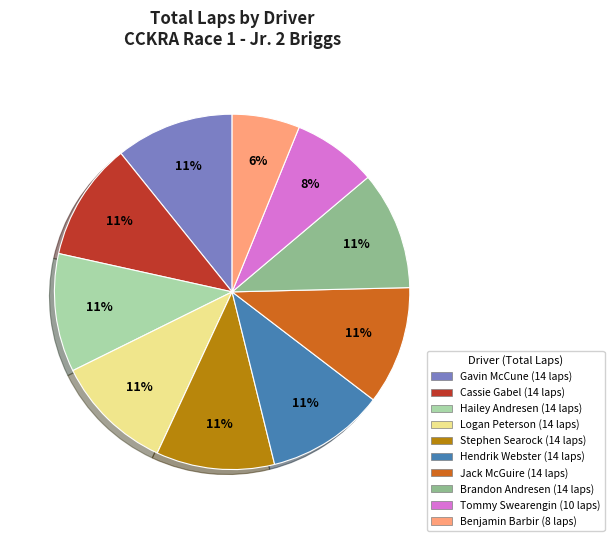

To the nearest percent, what is the average slice percentage?

10%